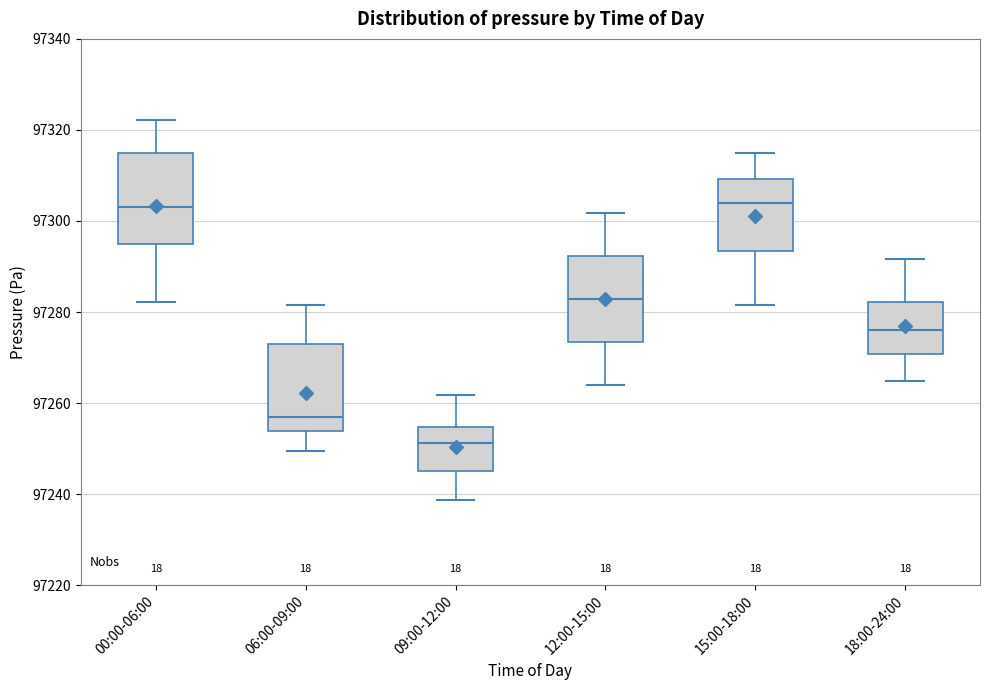

Where does the upper whisker of the box for 18:00-24:00 end on the y-axis? The values are not printed on the chart, so give them approximately, as read against the axis.

97292